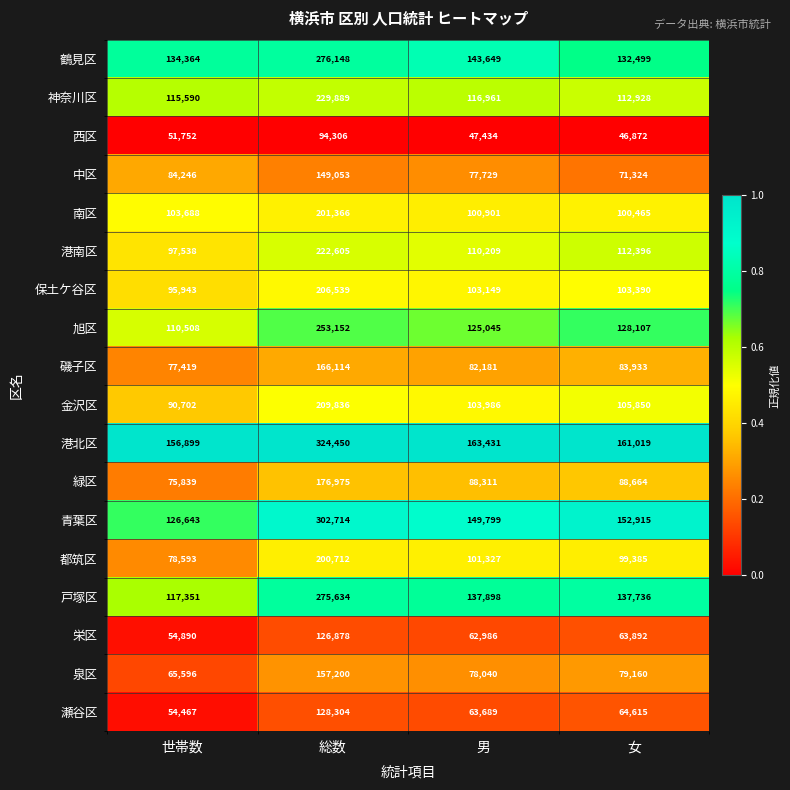

The 鶴見区 series shows 223966 at 男. True or false?

False